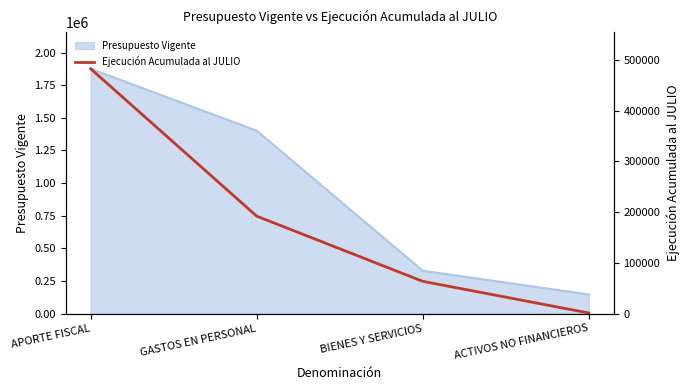

Between APORTE FISCAL and ACTIVOS NO FINANCIEROS, which is larger?

APORTE FISCAL